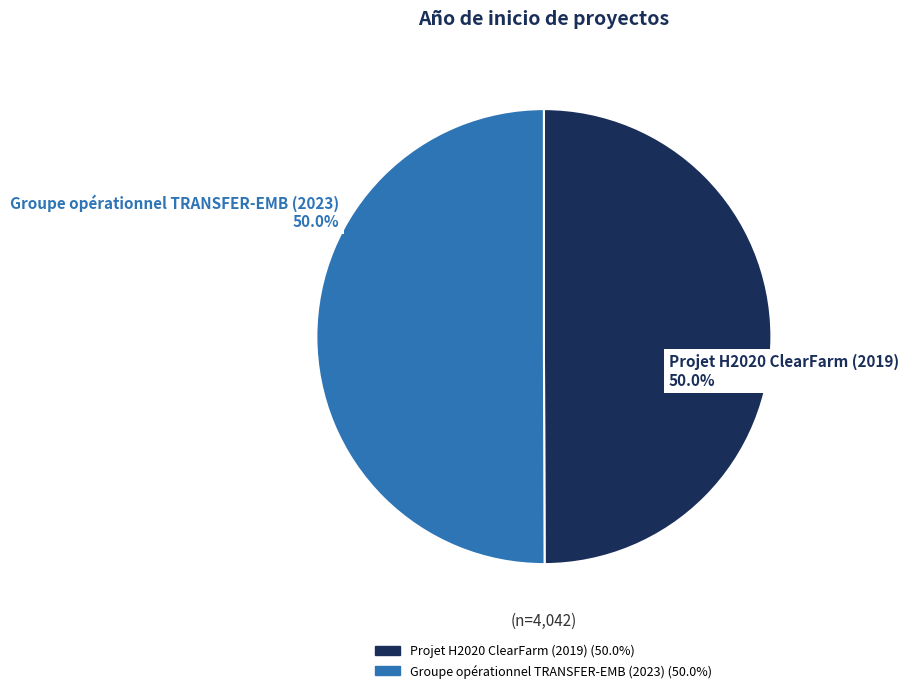

To the nearest percent, what is the average slice percentage?

50%